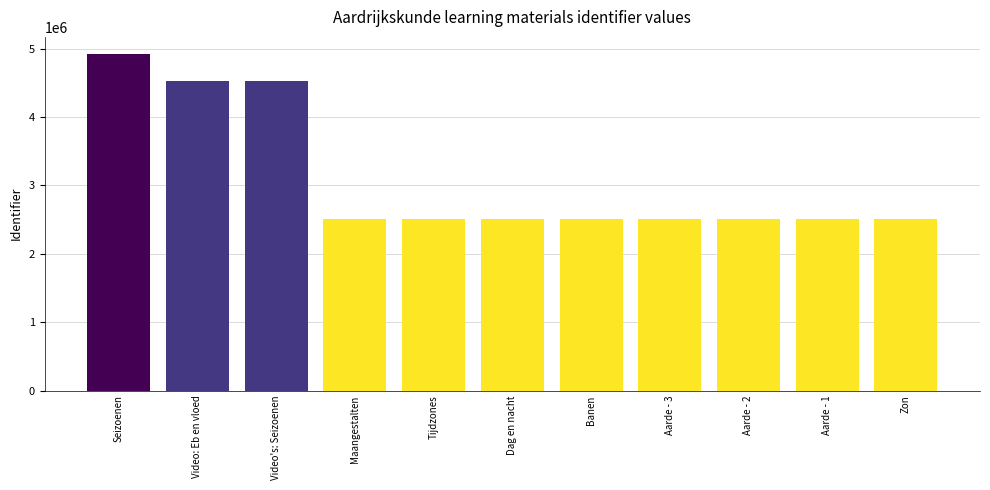

The value at Aarde - 1 is 2509347. True or false?

True